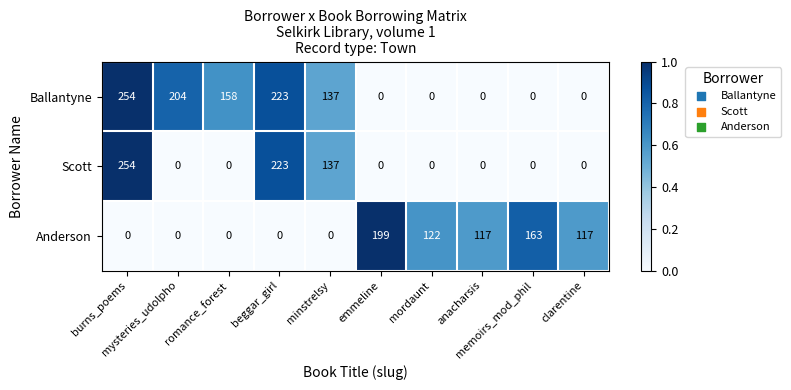

What is the greatest value displayed?

254